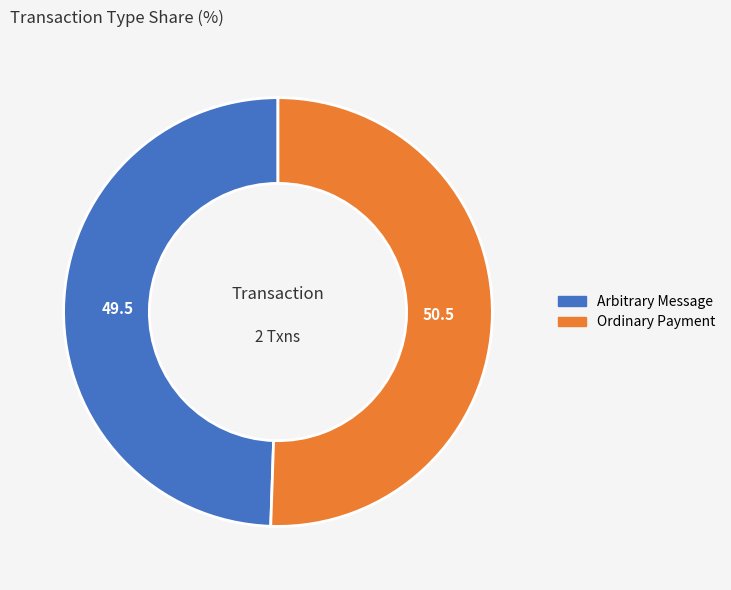

What is the majority slice?

Ordinary Payment